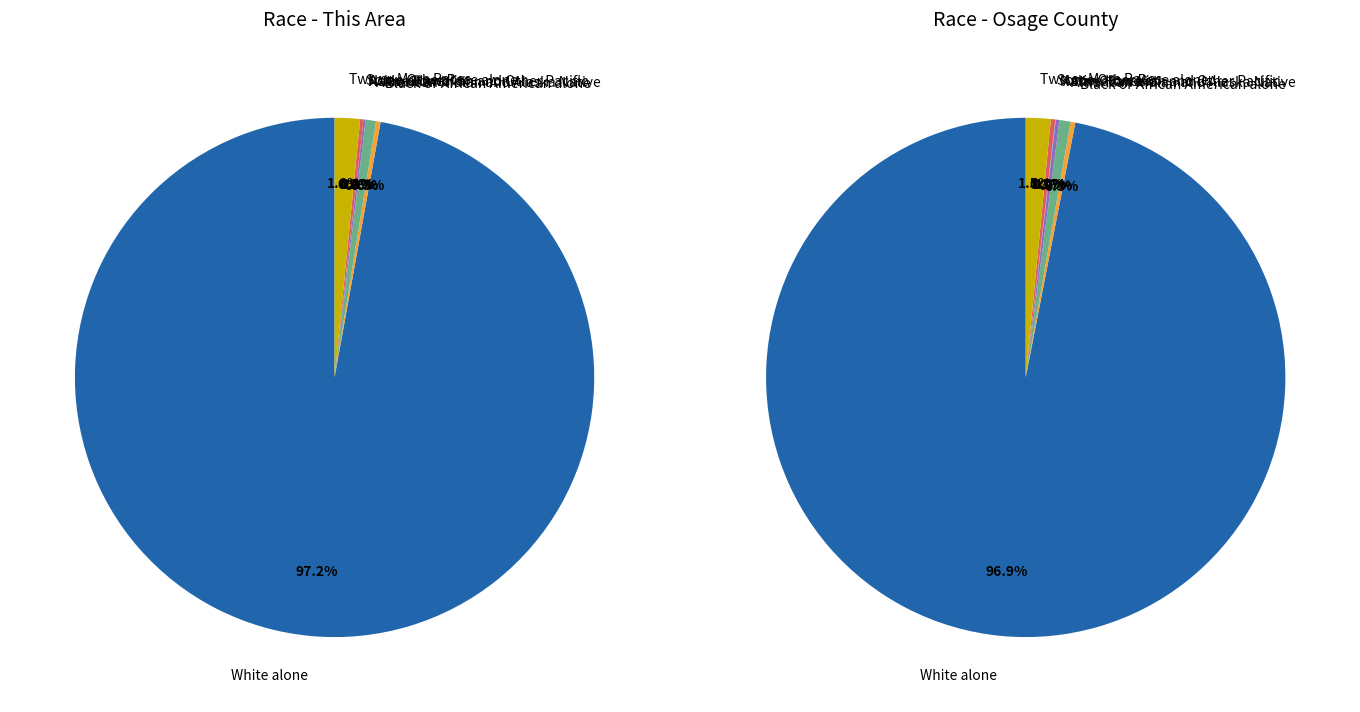

What percentage is the American Indian and Alaska Native slice, to the nearest percent?

1%